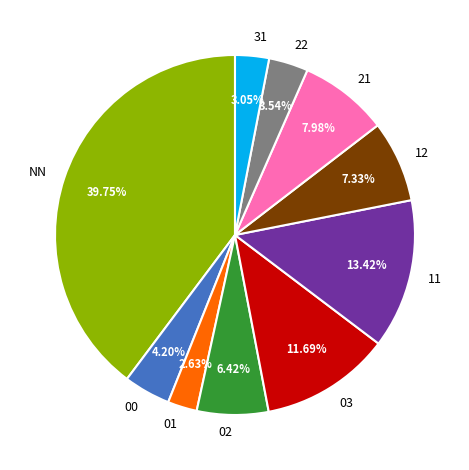

Which has a higher value, 01 or 22?

22